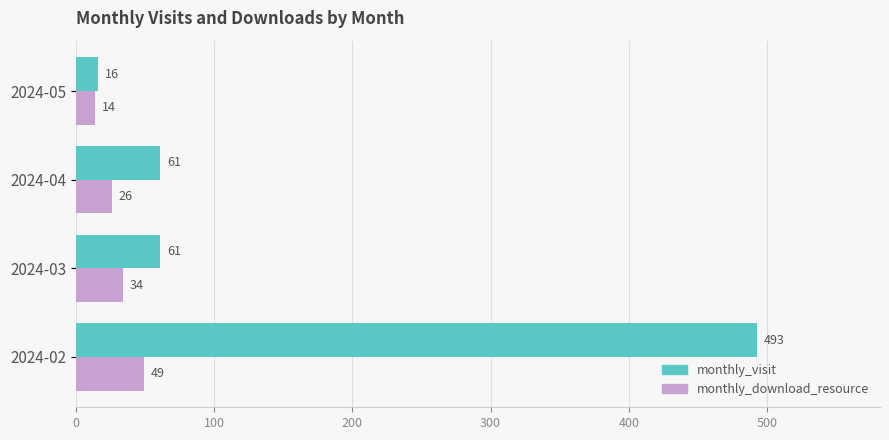

The monthly_download_resource series shows 26 at 2024-04. True or false?

True